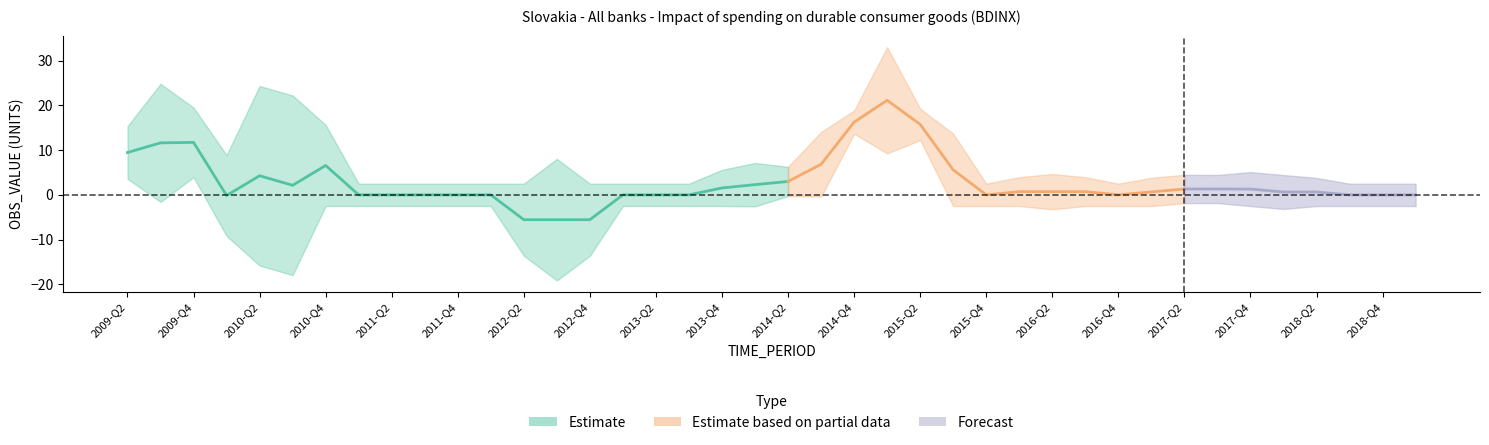

The value at 2016-Q4 is 0.0. True or false?

True